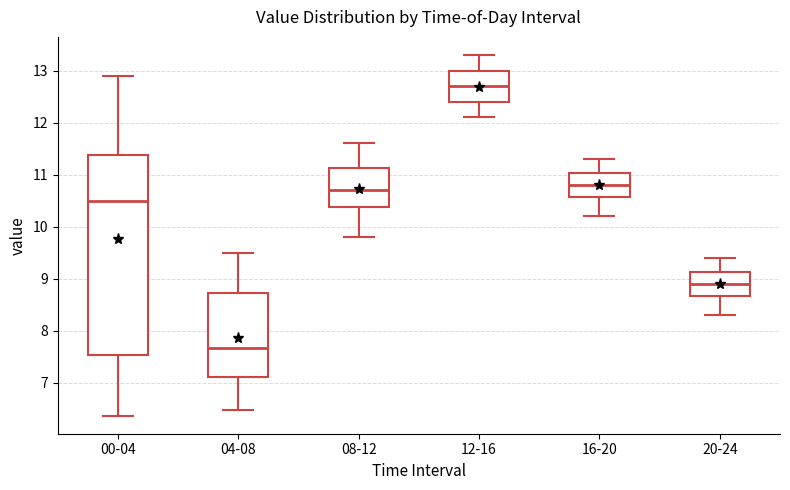

Where does the upper whisker of the box for 08-12 end on the y-axis? The values are not printed on the chart, so give them approximately, as read against the axis.

11.6